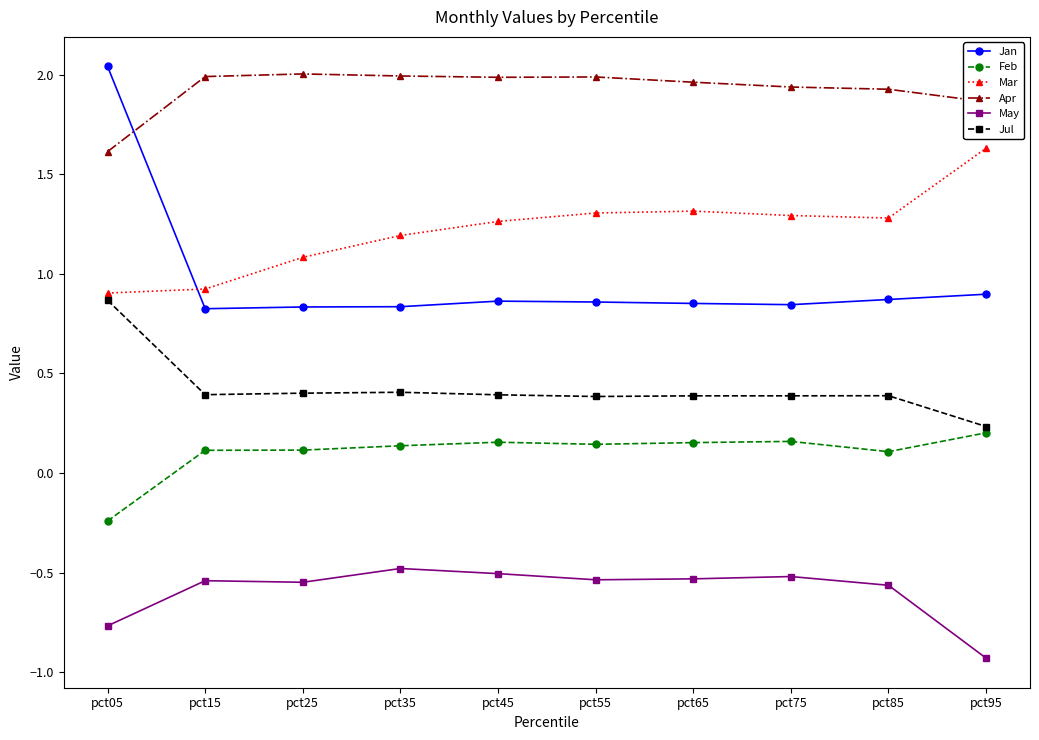

True or false: Jan and Feb intersect in this chart.

False